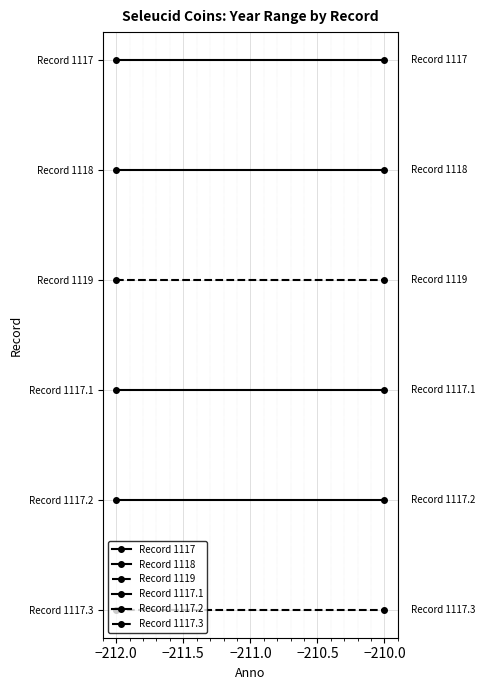

Which has a higher value, −212.0 or −210.0?

−212.0